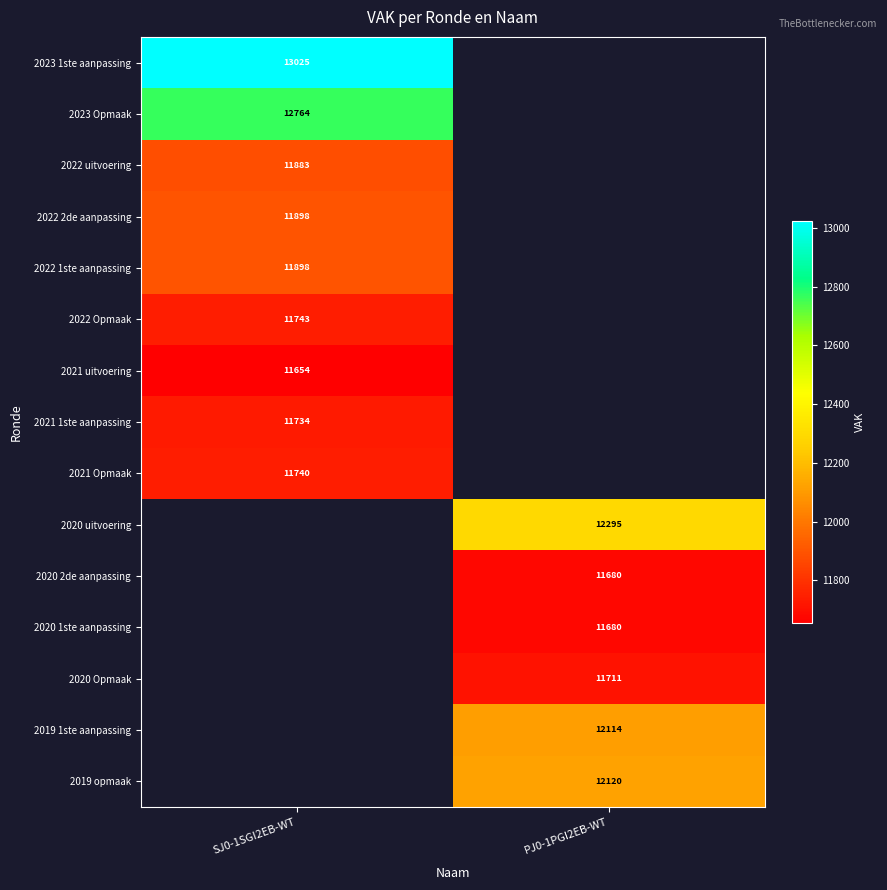

True or false: 2020 1ste aanpassing has a value of 18102 at PJ0-1PGI2EB-WT.

False